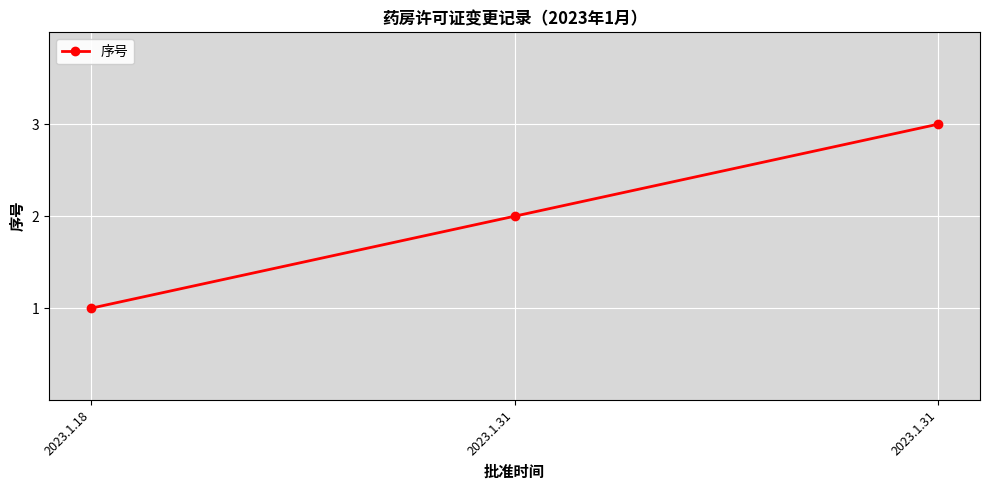

How many categories are shown in the chart?

3